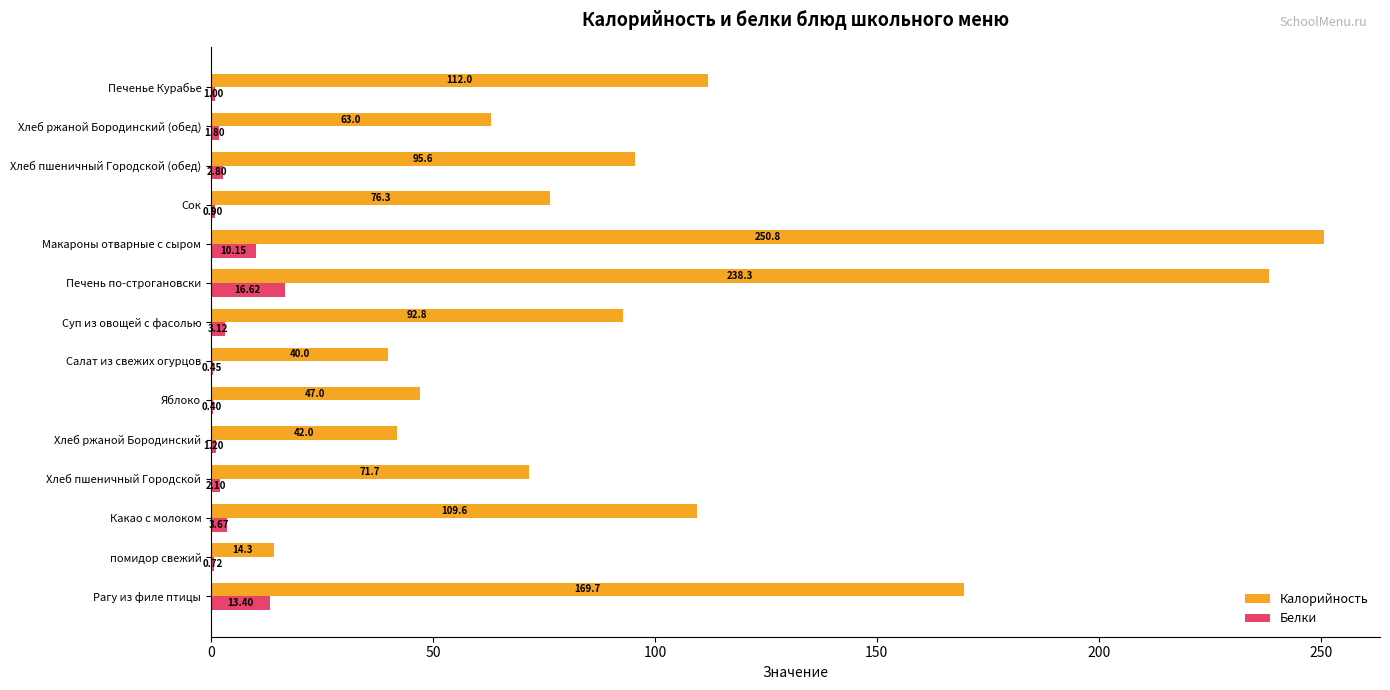

Which category has the highest value across all series?

Макароны отварные с сыром